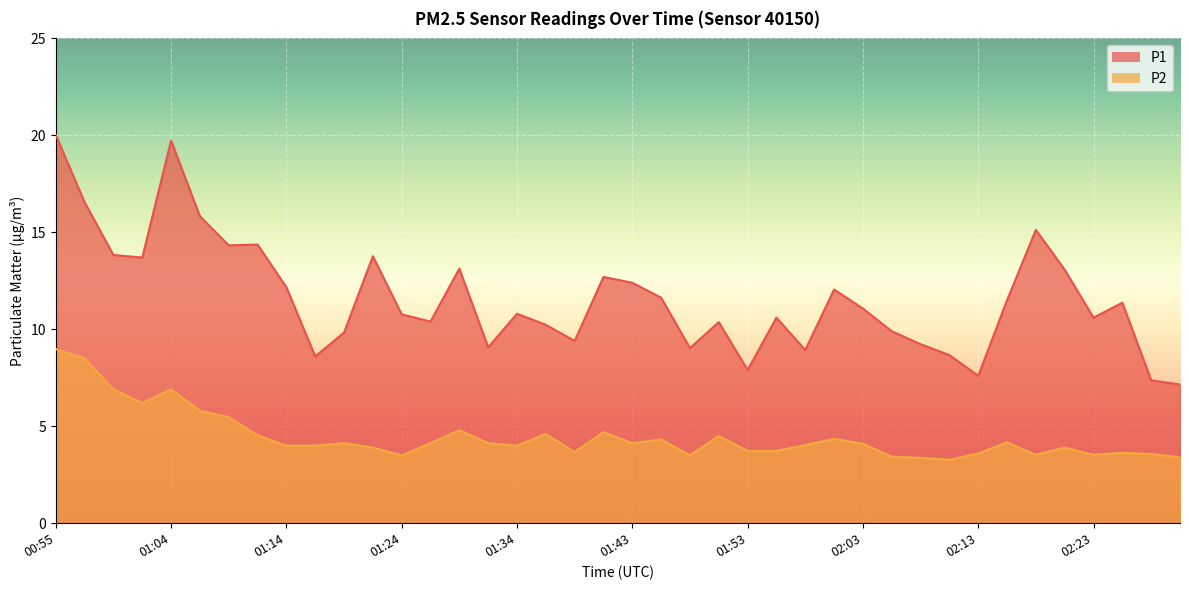

How many lines are shown in the chart?

2